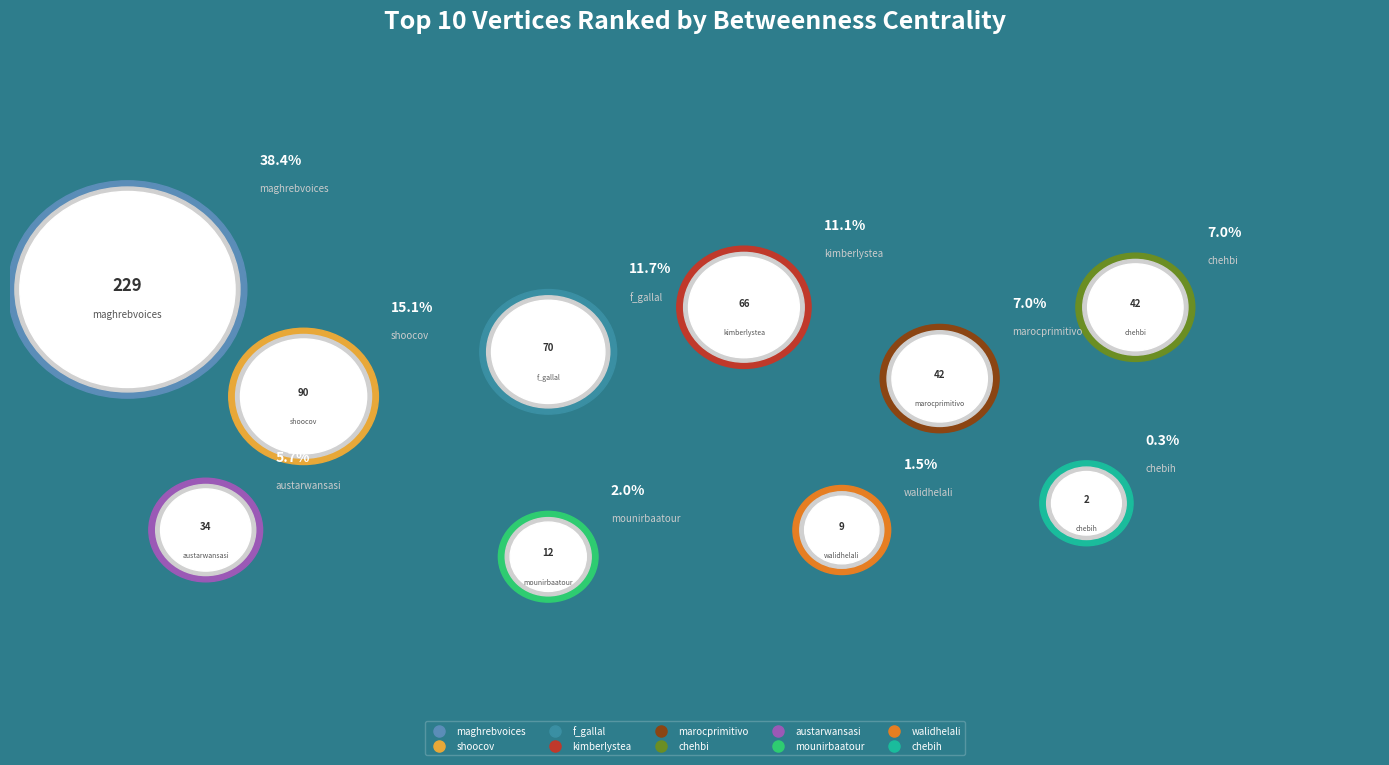

True or false: austarwansasi accounts for 1% of the total.

False